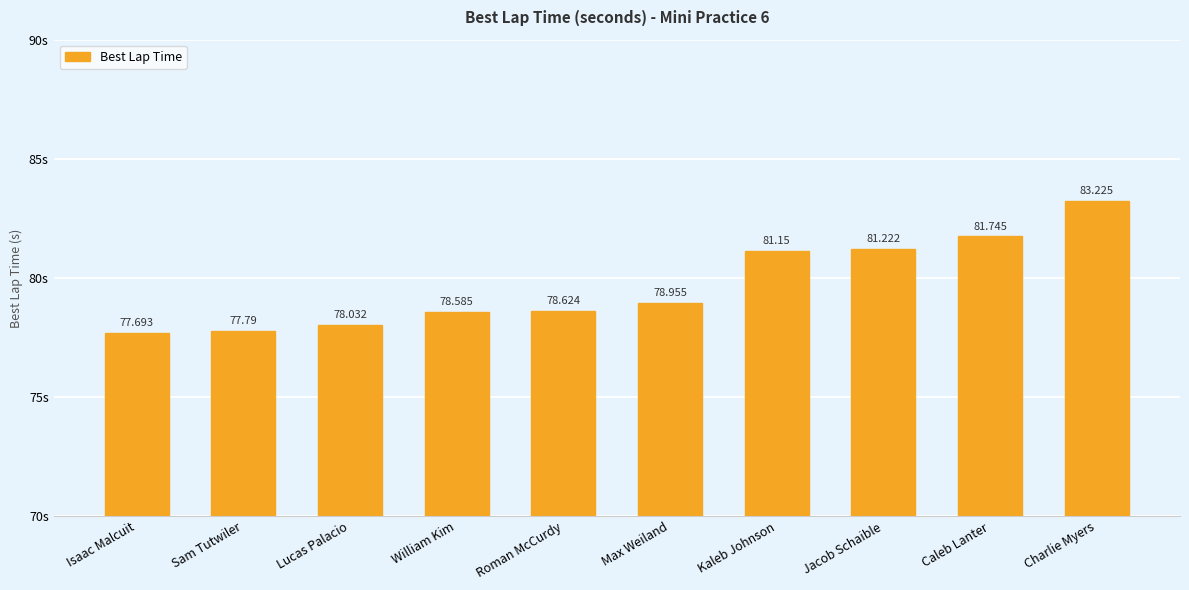

What is the difference between the second highest and second lowest values?

4.0